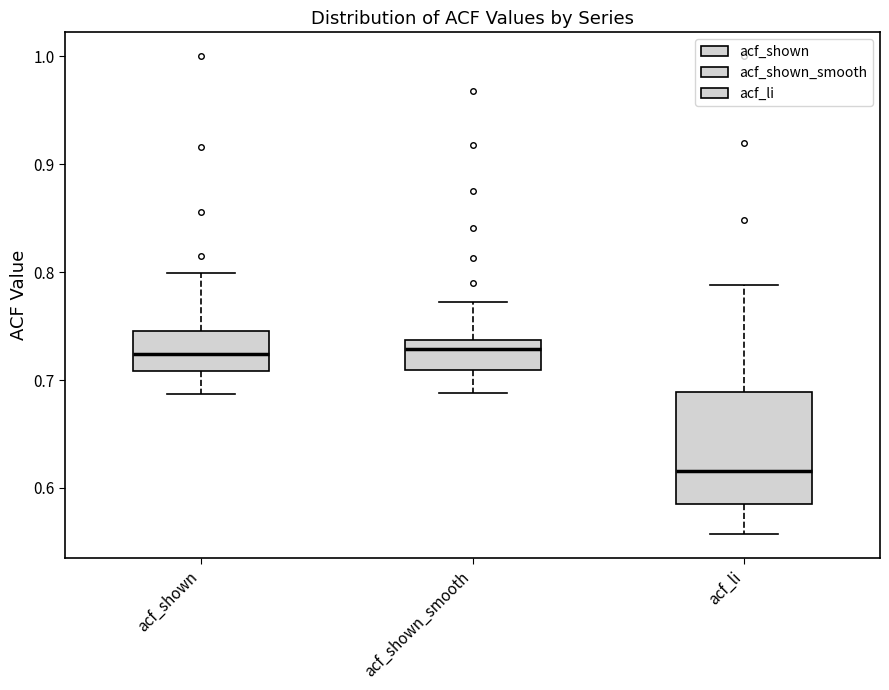

Where is the lower edge of the box for acf_li on the y-axis? The values are not printed on the chart, so give them approximately, as read against the axis.

0.58